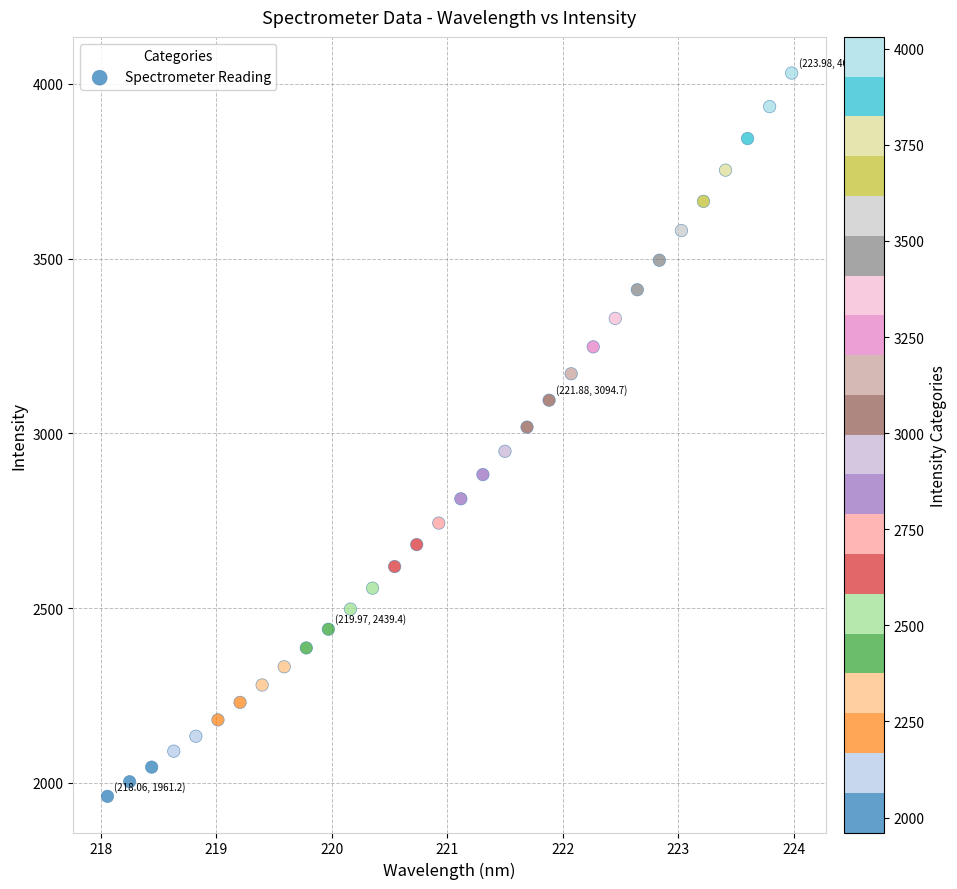

What is the range of X values (max minus min)?

5.9